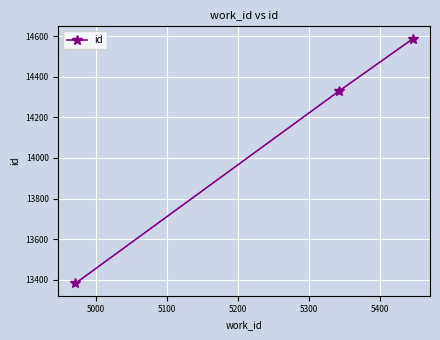

Count the number of data series in this chart.

1